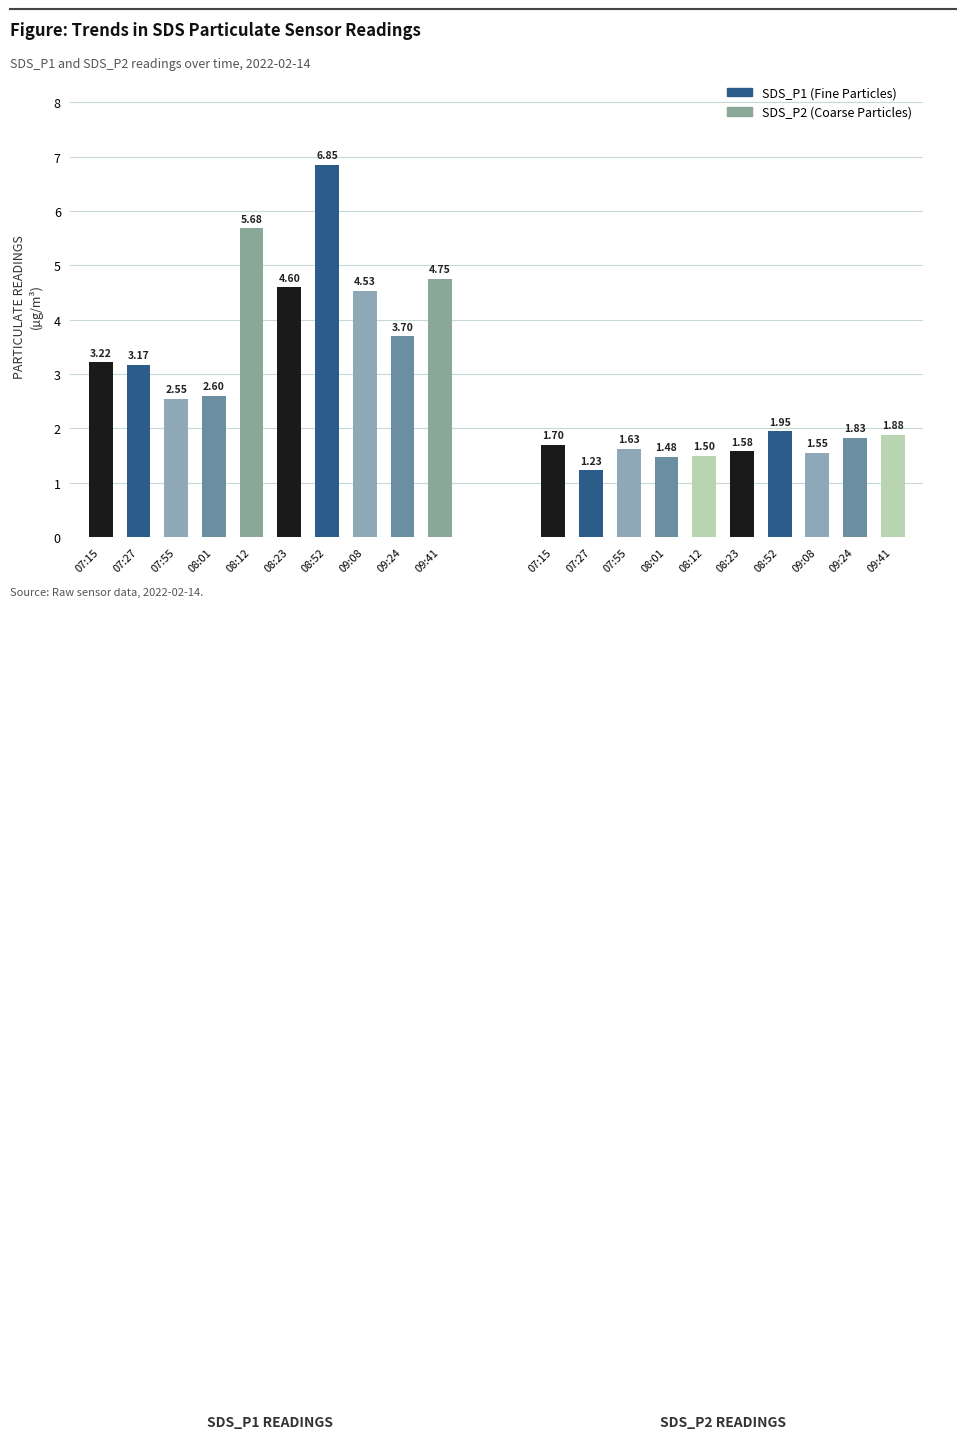

What is the label of the 10th bar from the right?

07:15